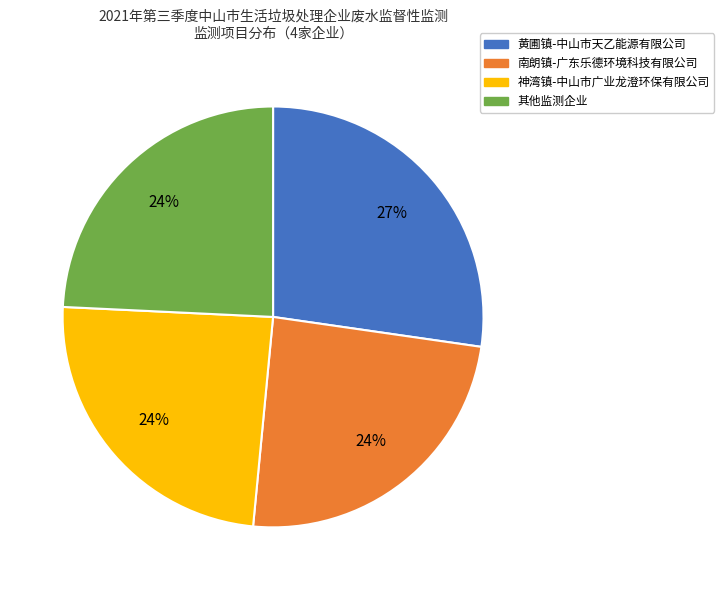

To the nearest percent, what is the difference between the largest and smallest slice percentages?

3%